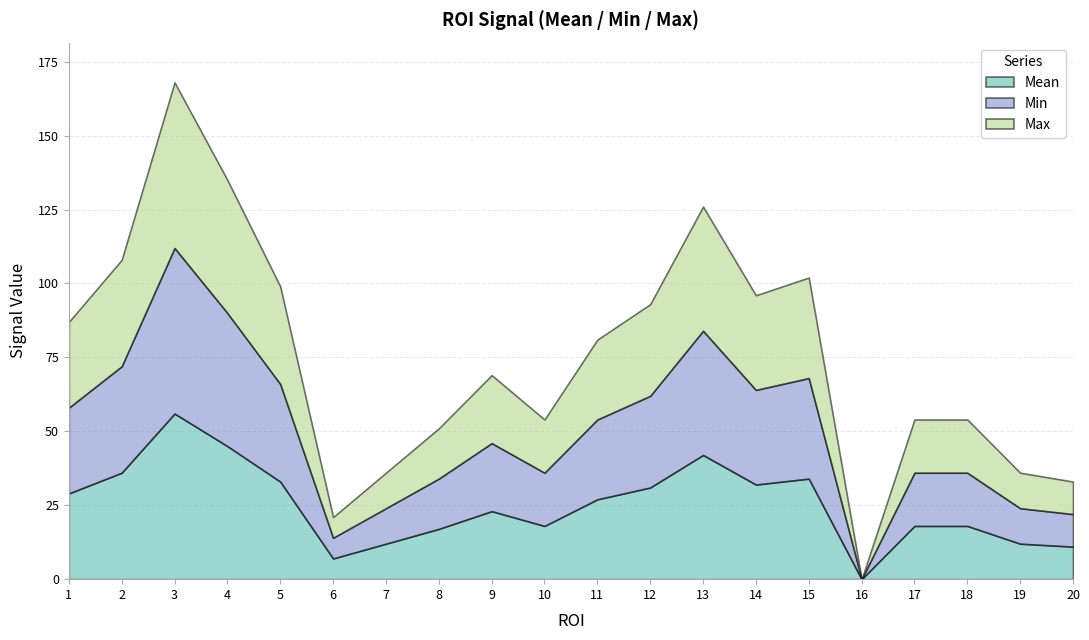

What is the sum of the Min values at 19 and 1?

41